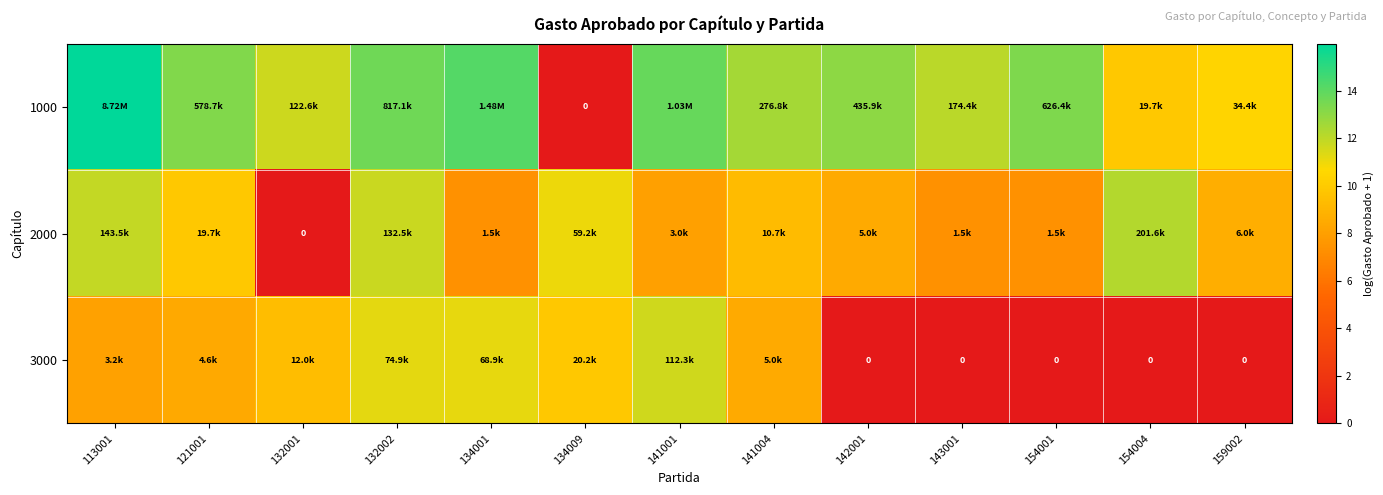

At which label is 2000 closest to 6?

134001